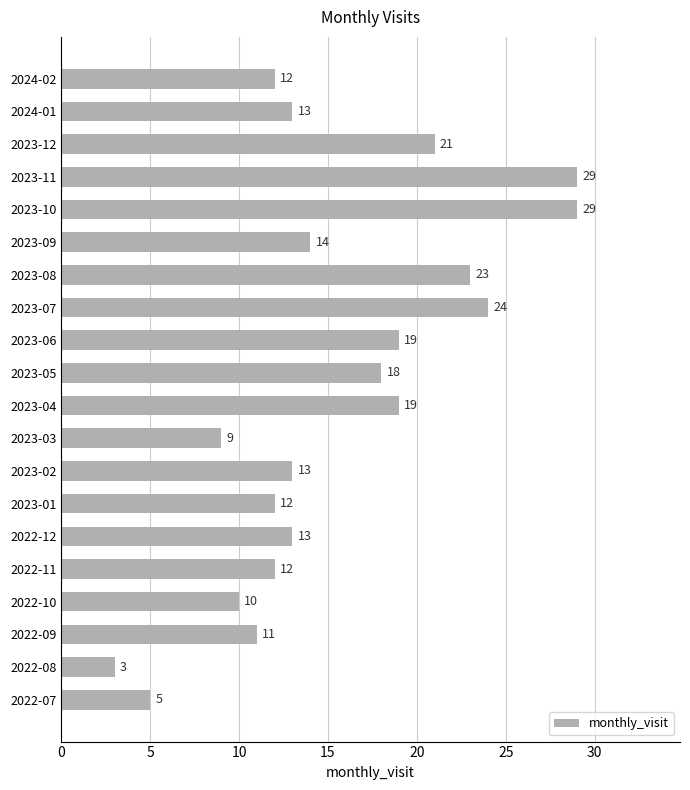

Reading bottom to top, extract all data points from this chart.

2022-07=5	2022-08=3	2022-09=11	2022-10=10	2022-11=12	2022-12=13	2023-01=12	2023-02=13	2023-03=9	2023-04=19	2023-05=18	2023-06=19	2023-07=24	2023-08=23	2023-09=14	2023-10=29	2023-11=29	2023-12=21	2024-01=13	2024-02=12